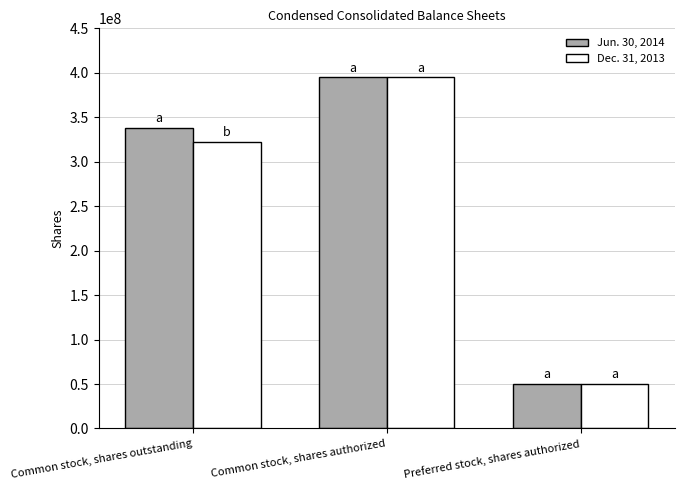

How many Jun. 30, 2014 values are between 50000000 and 395000000?

3